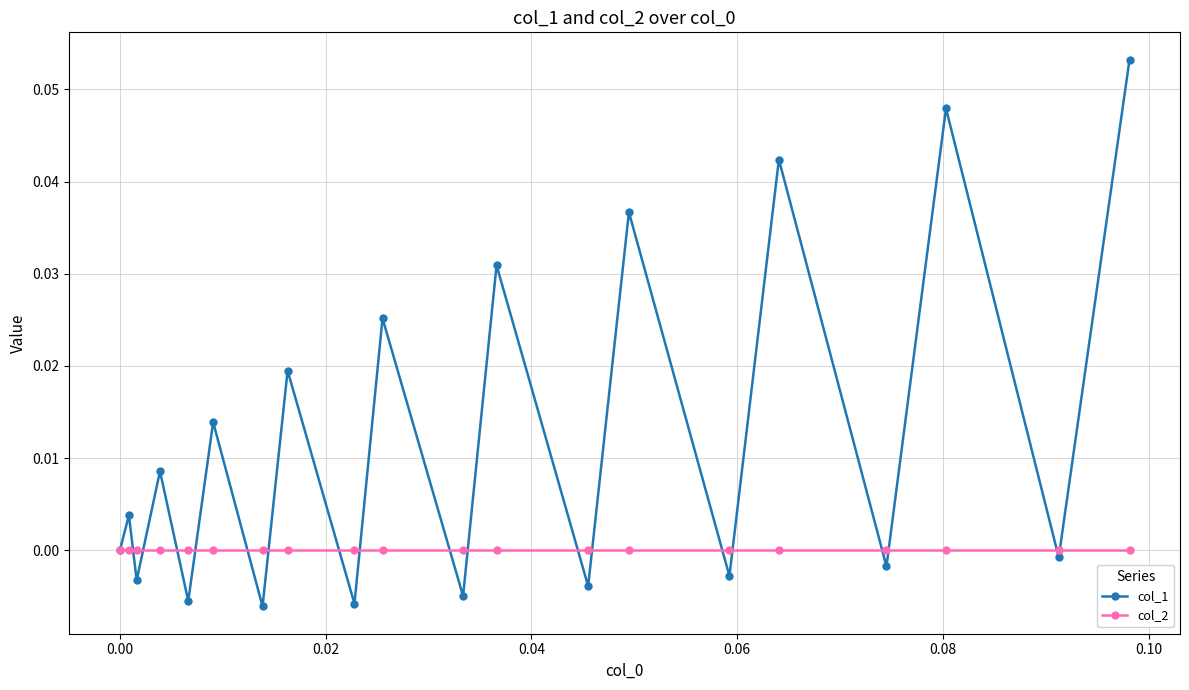

List the series in order of their overall mean, lowest first.

col_2, col_1